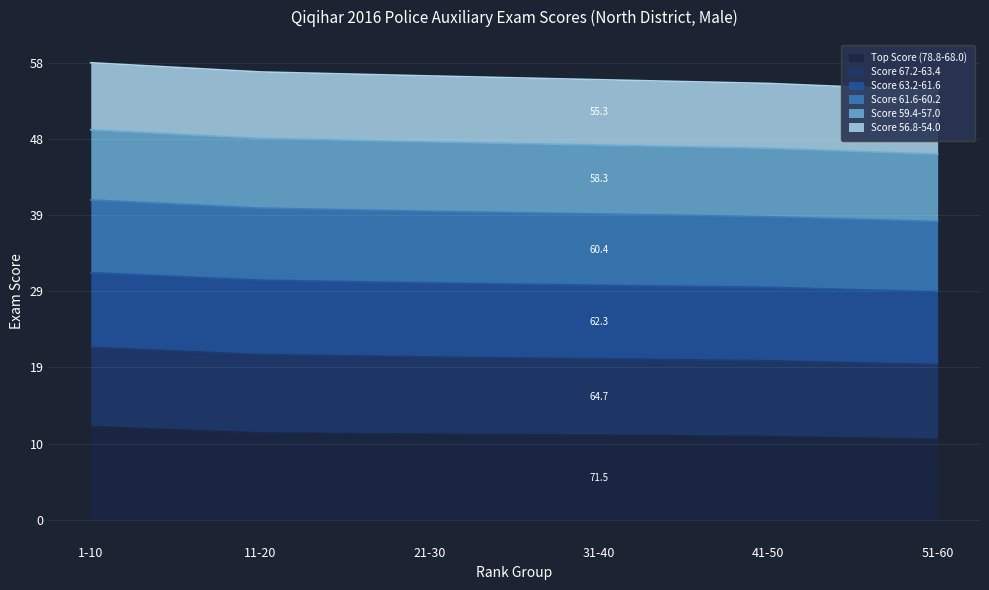

List the labels in order of Top Score (78.8-68.0) value, smallest first.

51-60, 41-50, 31-40, 21-30, 11-20, 1-10